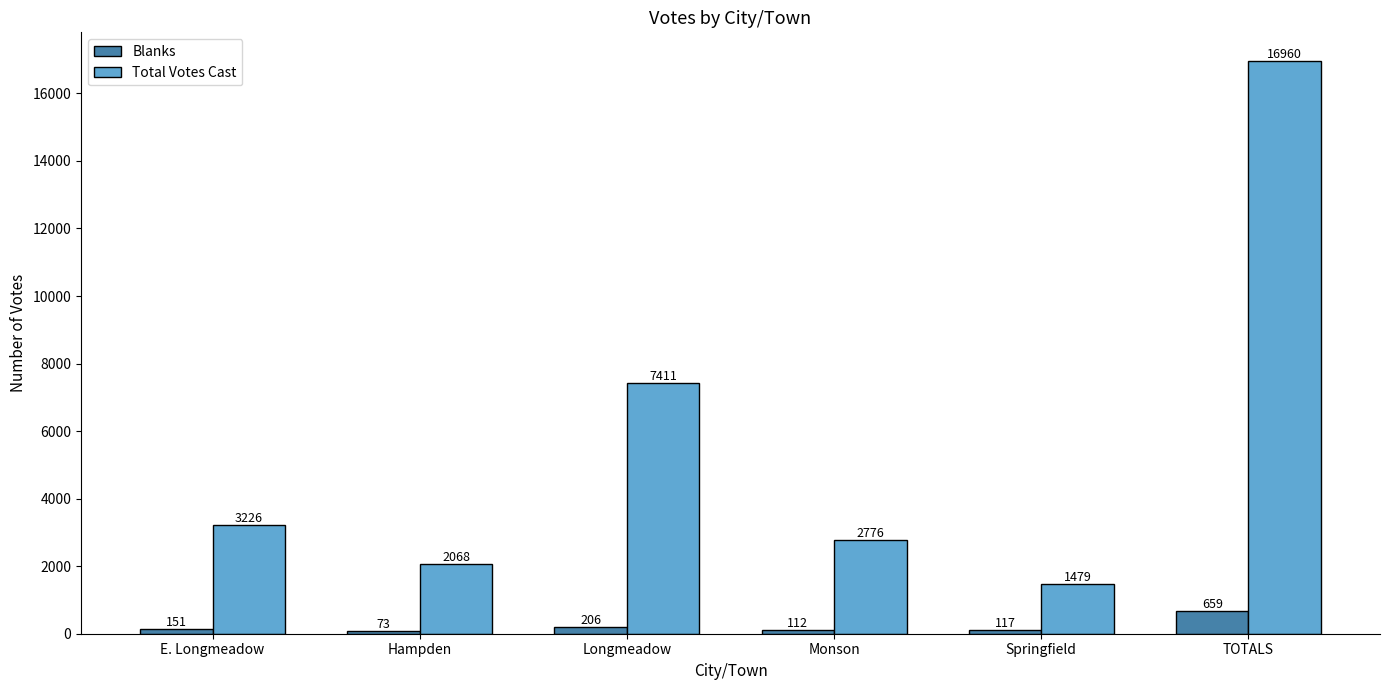

Rank the series by their average value, from lowest to highest.

Blanks, Total Votes Cast